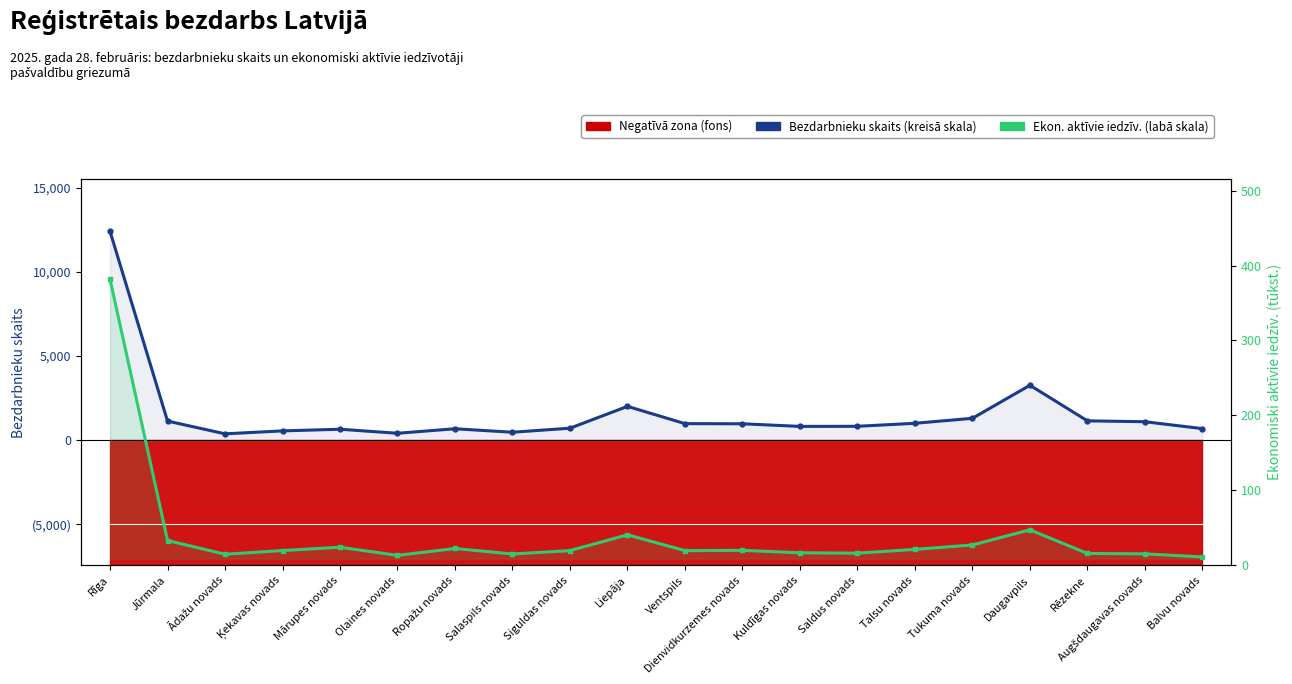

In Reģistrēto bezdarbnieku skaits (kreisā skala), how many points are lower than both neighbors (excluding endpoints)?

4